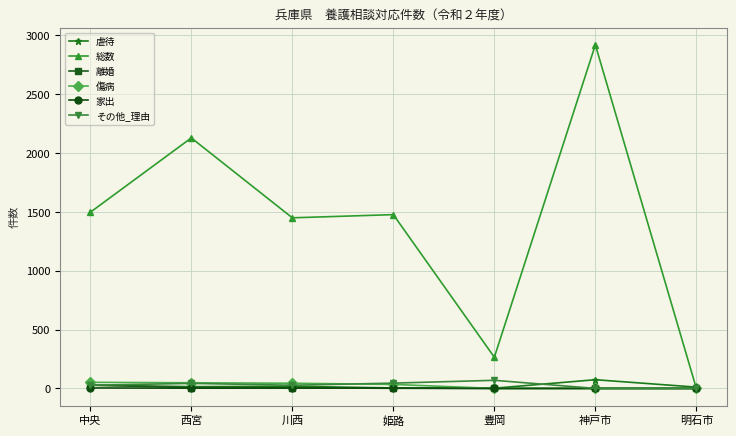

At which category does the chart reach its peak across all series?

神戸市